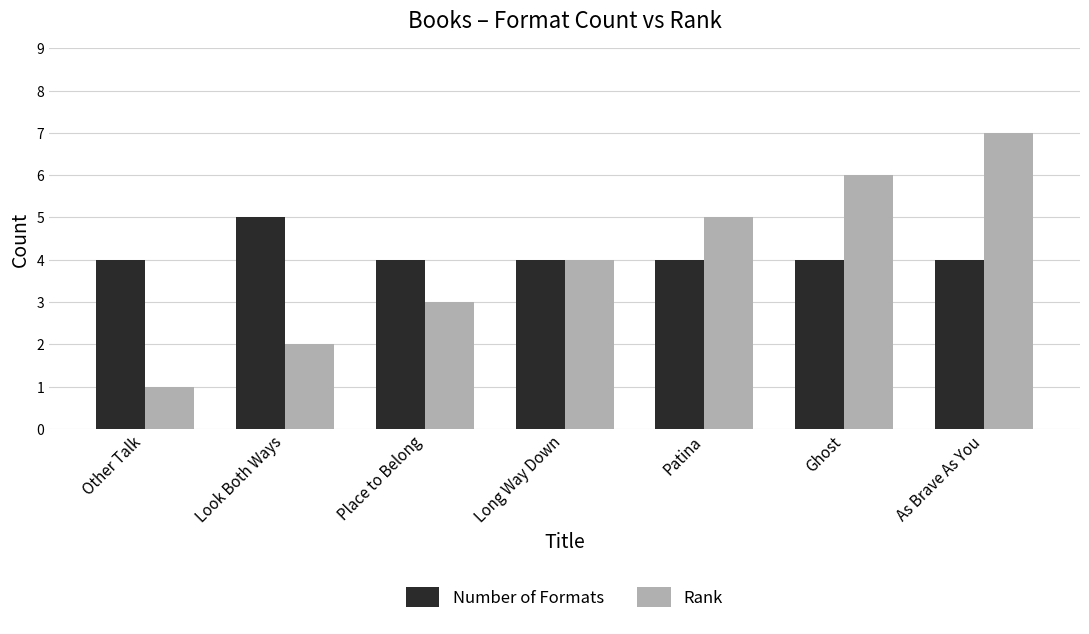

Which series changed the most between Look Both Ways and Ghost?

Rank